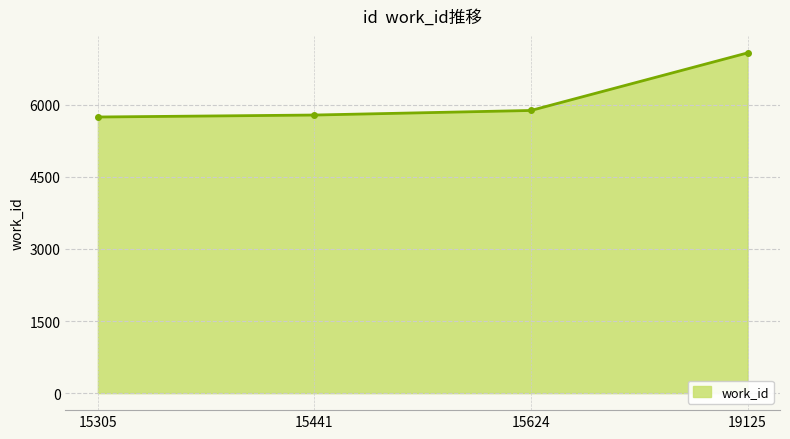

What is the difference between the maximum and minimum values?

1334